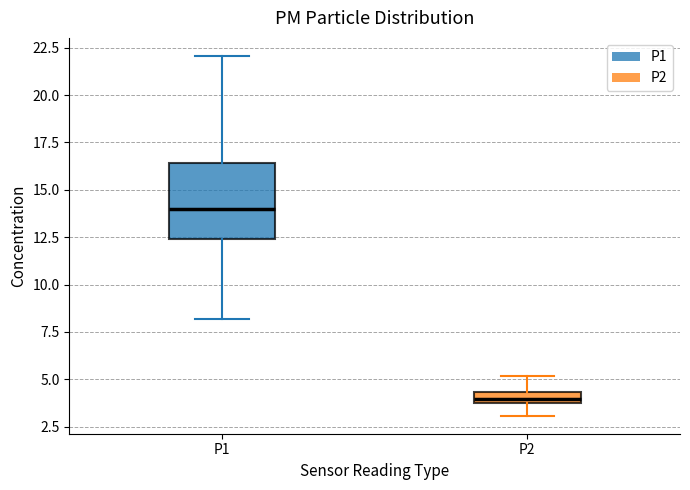

Comparing the boxes themselves (not the whiskers), which one is the tallest?

P1